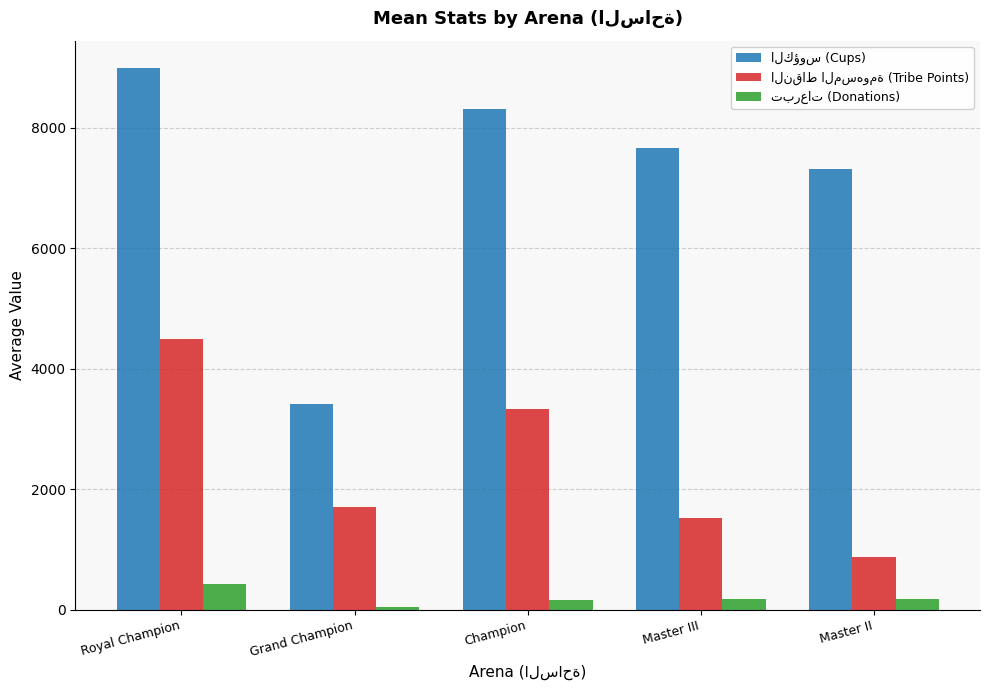

What is the label of the 4th bar from the right?

Grand Champion